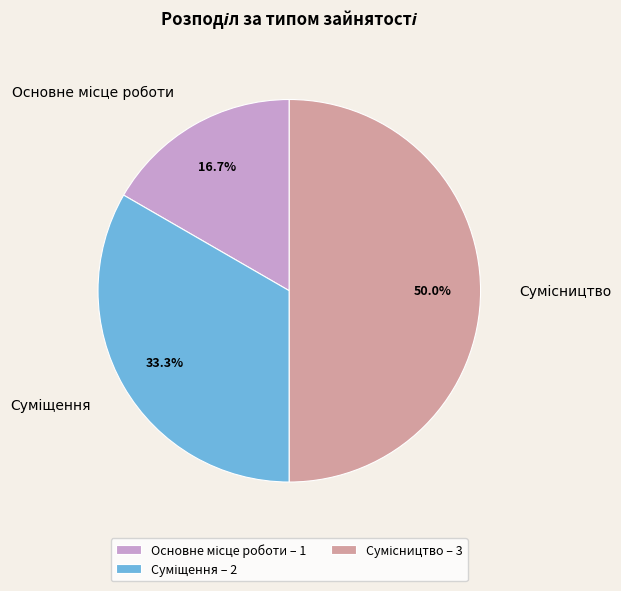

Rank the categories by value from highest to lowest.

Сумісництво, Суміщення, Основне місце роботи